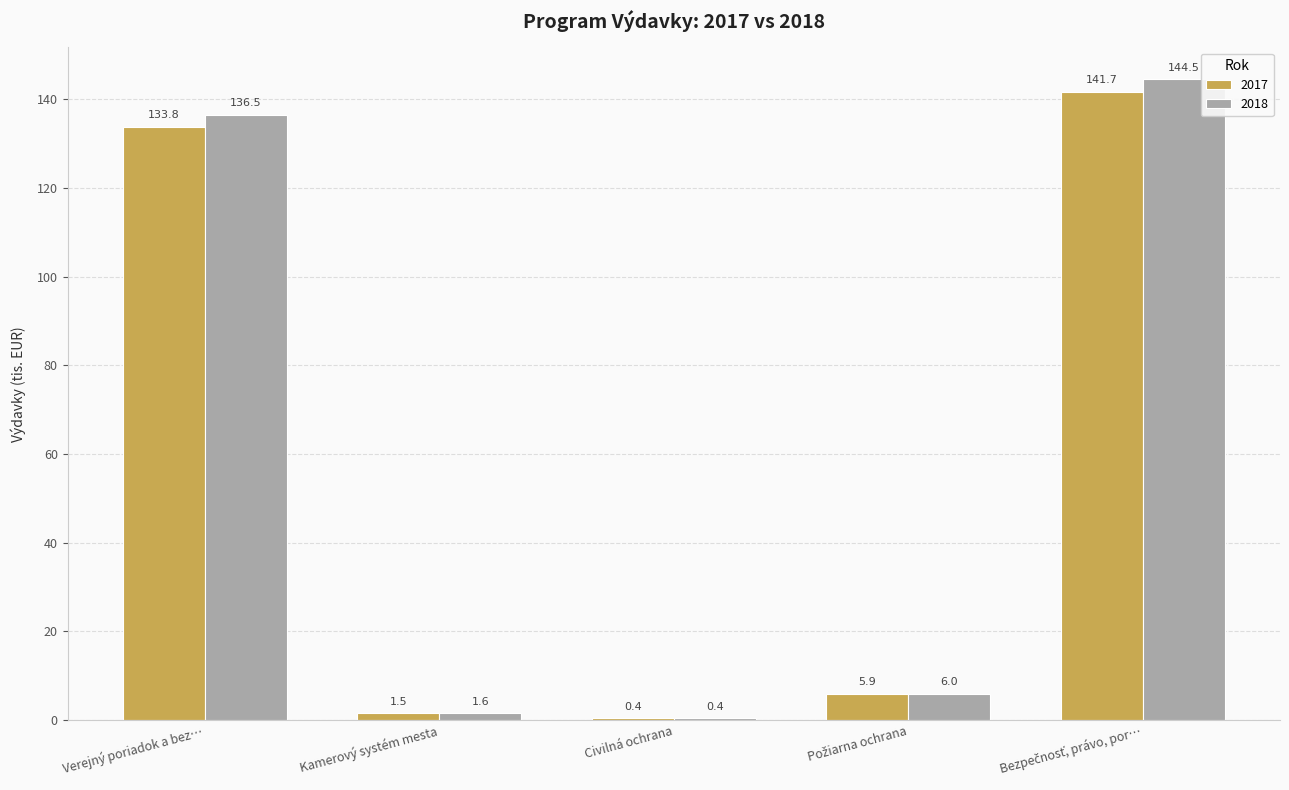

What is the greatest value displayed?

144.5